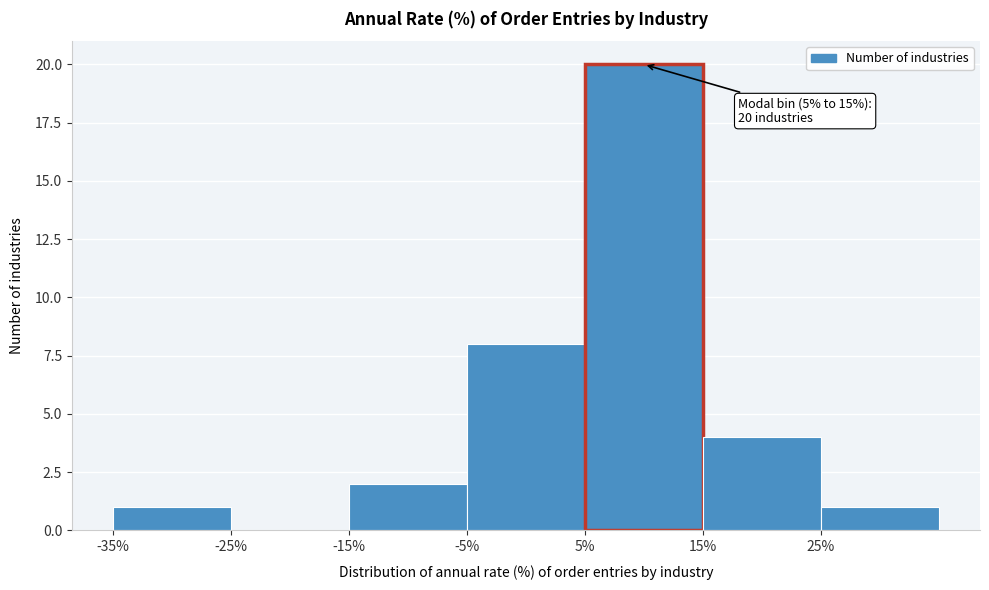

Which range on the x-axis has the tallest bar?

5 to 15